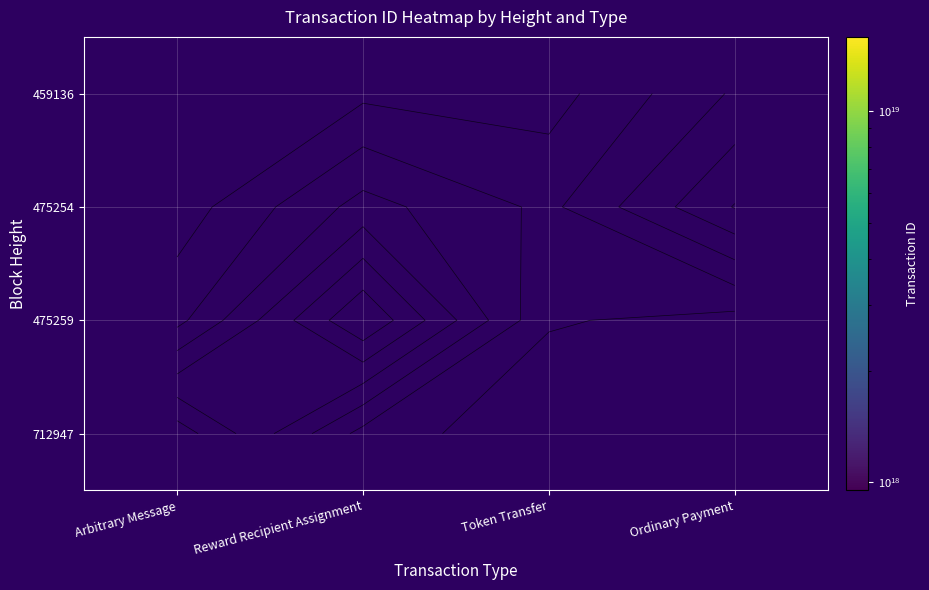

Is the value of 459136 at Arbitrary Message greater than the value of 712947 at Arbitrary Message?

No